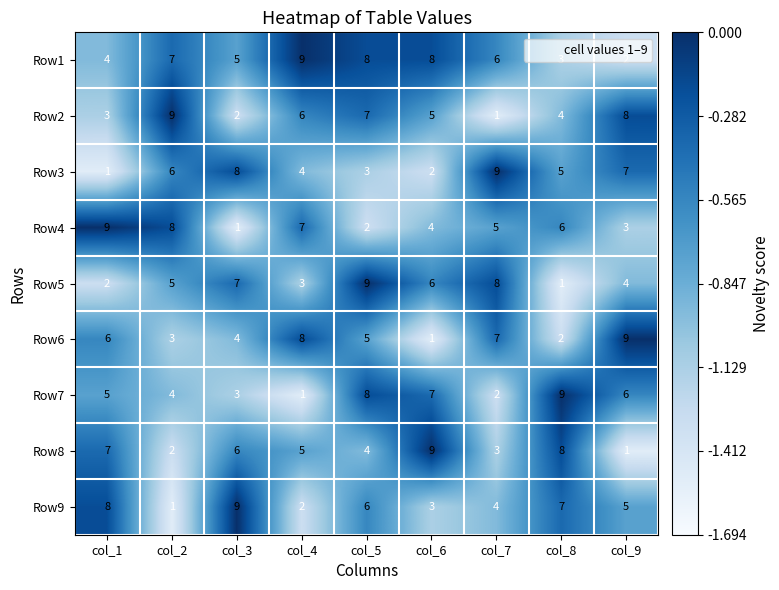

Which series has the largest total across all categories?

Row1